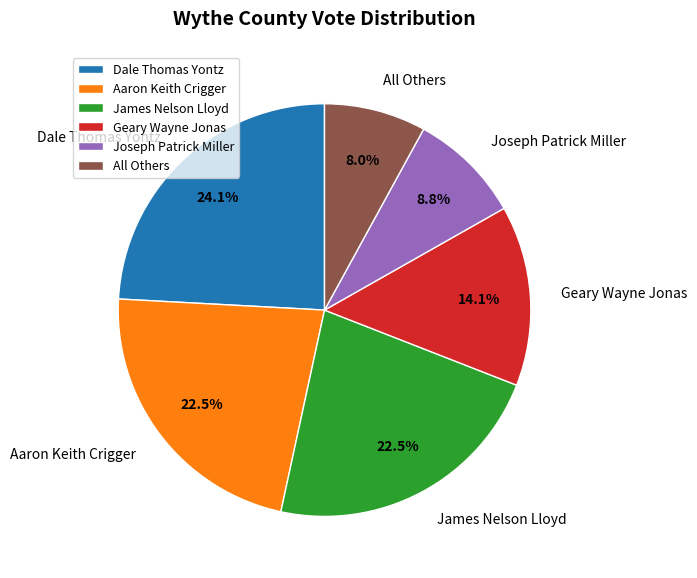

What portion of the pie excludes All Others?

92.0%